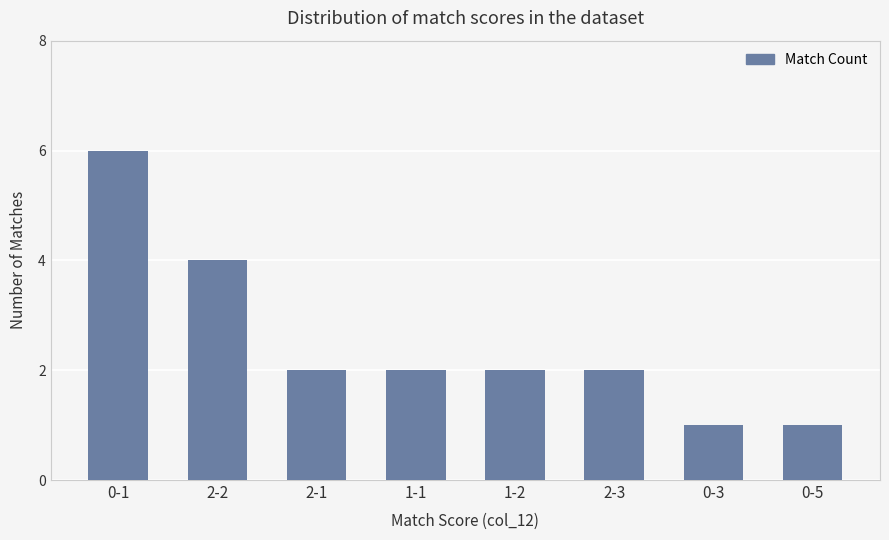

Which label corresponds to the largest value in the chart?

0-1